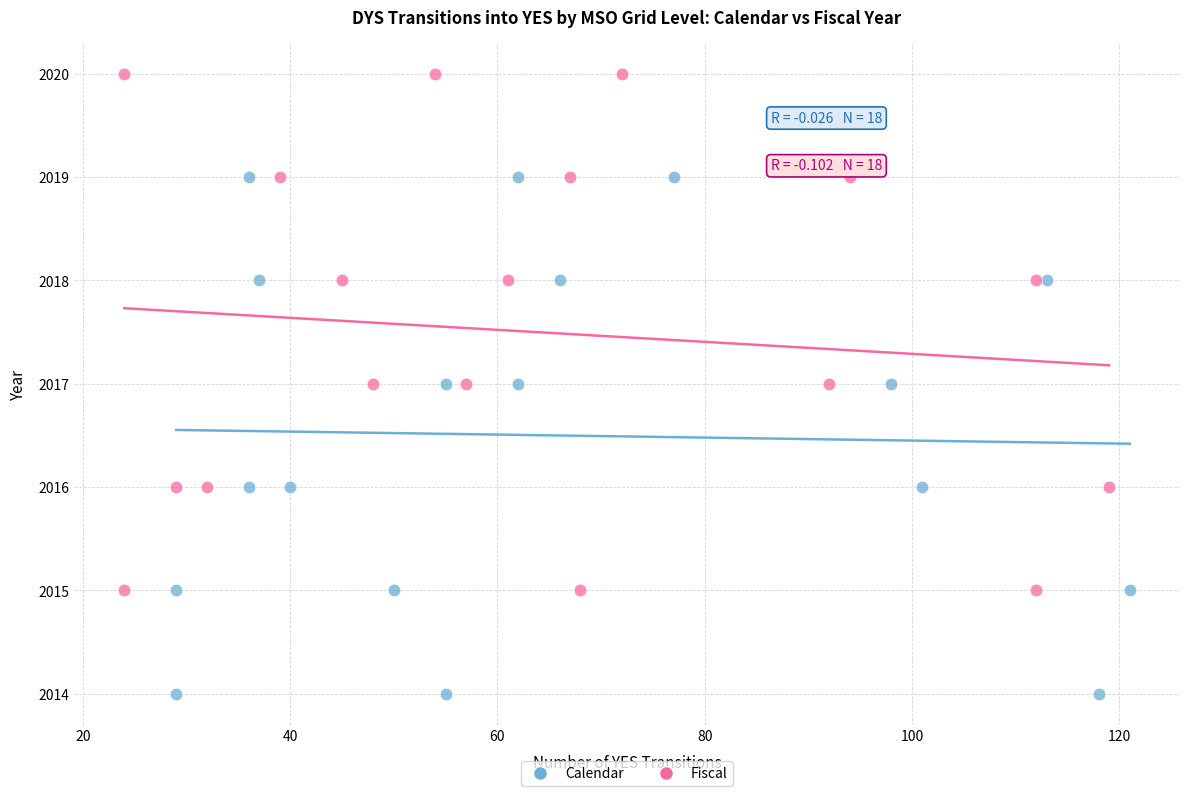

What are all the series names shown in the legend?

Calendar, Fiscal